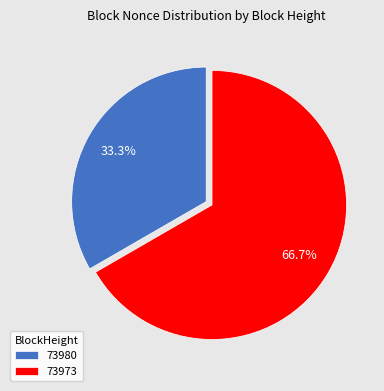

To the nearest percent, what is the combined percentage of 73973 and 73980?

100%